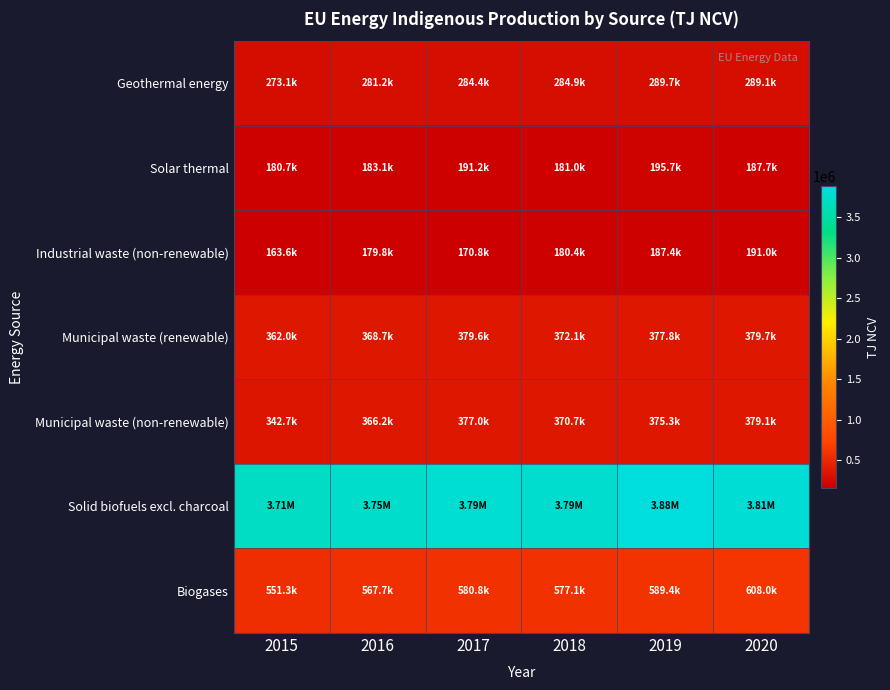

Which category has the highest value across all series?

2019